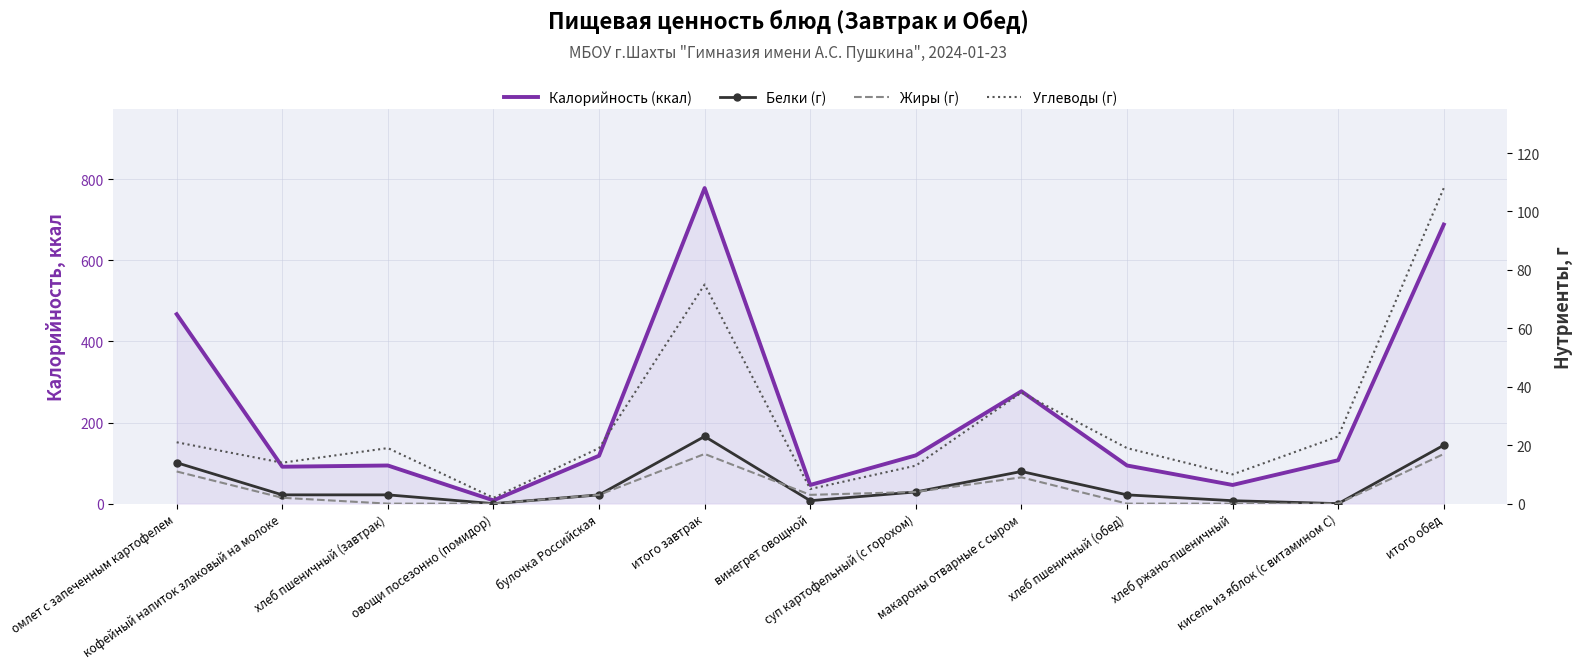

Where does the Углеводы (г) series first go above 19?

омлет с запеченным картофелем